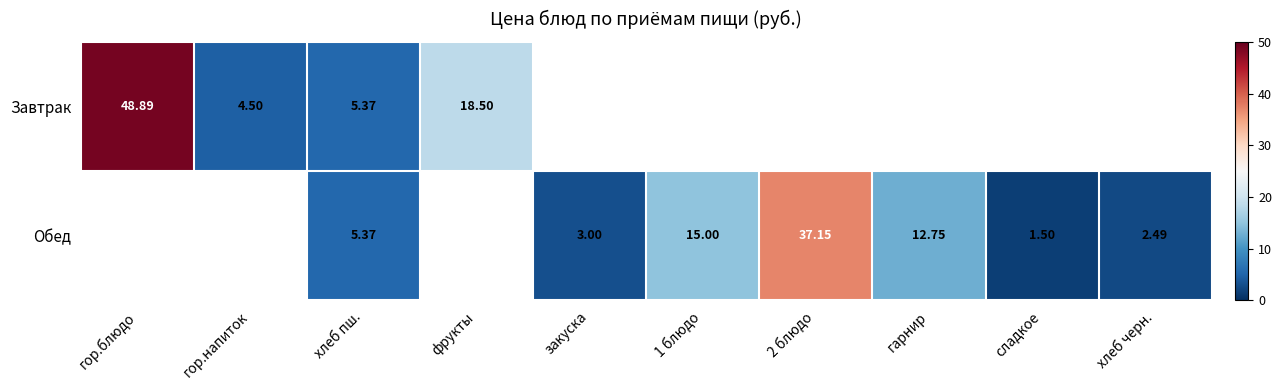

The Обед series shows 37.1 at 2 блюдо. True or false?

True